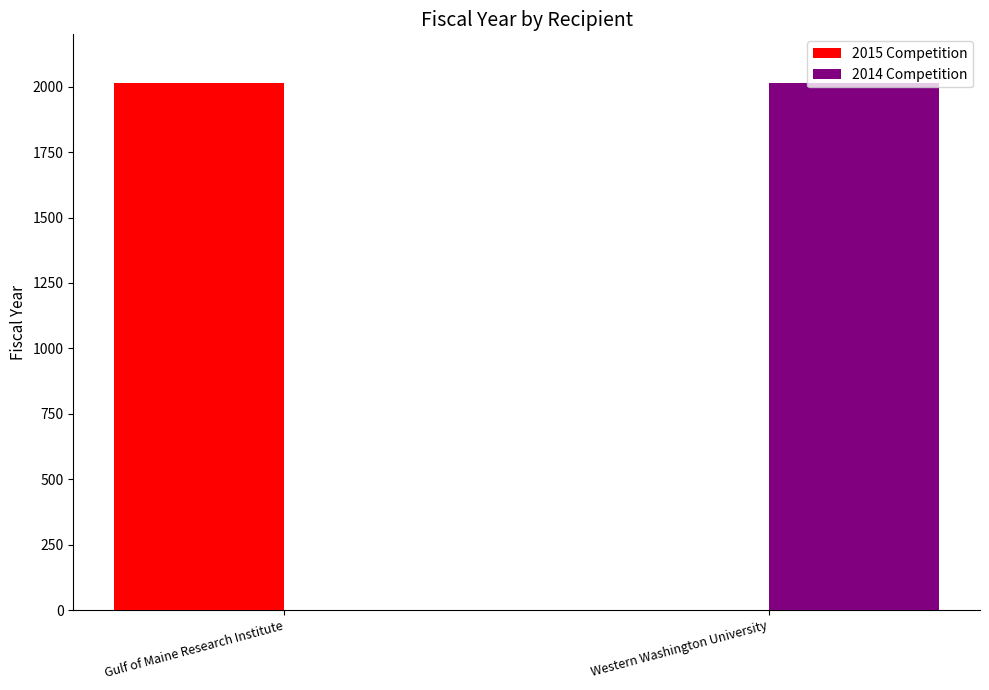

What is the greatest value displayed?

2015